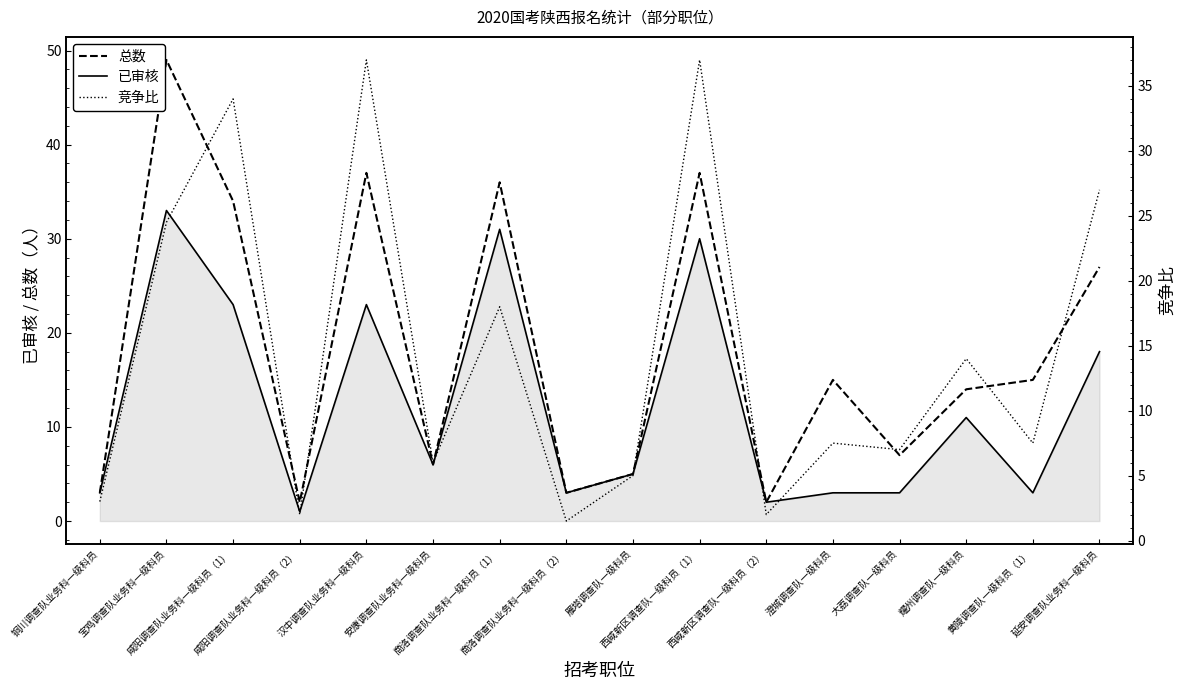

Reading right to left, list all the values displayed in this chart.

总数: 延安调查队业务科一级科员=27.0	黄陵调查队一级科员（1）=15.0	耀州调查队一级科员=14.0	大荔调查队一级科员=7.0	澄城调查队一级科员=15.0	西咸新区调查队一级科员（2）=2.0	西咸新区调查队一级科员（1）=37.0	雁塔调查队一级科员=5.0	商洛调查队业务科一级科员（2）=3.0	商洛调查队业务科一级科员（1）=36.0	安康调查队业务科一级科员=6.0	汉中调查队业务科一级科员=37.0	咸阳调查队业务科一级科员（2）=2.0	咸阳调查队业务科一级科员（1）=34.0	宝鸡调查队业务科一级科员=49.0	铜川调查队业务科一级科员=3.0
已审核: 延安调查队业务科一级科员=18.0	黄陵调查队一级科员（1）=3.0	耀州调查队一级科员=11.0	大荔调查队一级科员=3.0	澄城调查队一级科员=3.0	西咸新区调查队一级科员（2）=2.0	西咸新区调查队一级科员（1）=30.0	雁塔调查队一级科员=5.0	商洛调查队业务科一级科员（2）=3.0	商洛调查队业务科一级科员（1）=31.0	安康调查队业务科一级科员=6.0	汉中调查队业务科一级科员=23.0	咸阳调查队业务科一级科员（2）=1.0	咸阳调查队业务科一级科员（1）=23.0	宝鸡调查队业务科一级科员=33.0	铜川调查队业务科一级科员=3.0
竞争比: 延安调查队业务科一级科员=27.0	黄陵调查队一级科员（1）=7.5	耀州调查队一级科员=14.0	大荔调查队一级科员=7.0	澄城调查队一级科员=7.5	西咸新区调查队一级科员（2）=2.0	西咸新区调查队一级科员（1）=37.0	雁塔调查队一级科员=5.0	商洛调查队业务科一级科员（2）=1.5	商洛调查队业务科一级科员（1）=18.0	安康调查队业务科一级科员=6.0	汉中调查队业务科一级科员=37.0	咸阳调查队业务科一级科员（2）=2.0	咸阳调查队业务科一级科员（1）=34.0	宝鸡调查队业务科一级科员=24.5	铜川调查队业务科一级科员=3.0